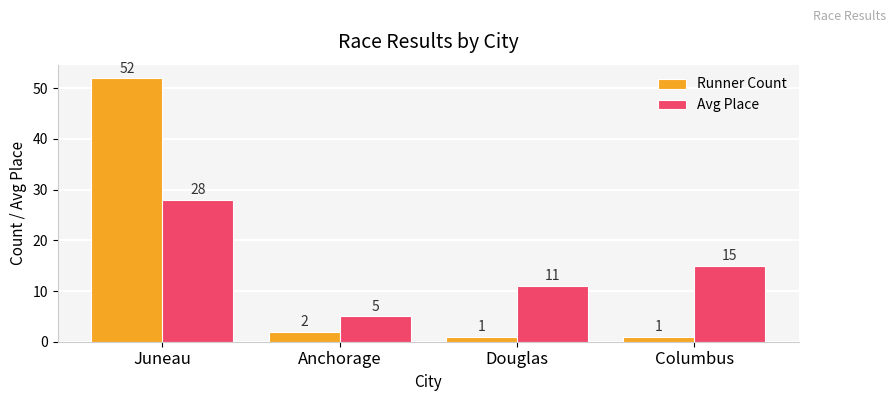

At which label does Avg Place reach its peak?

Juneau